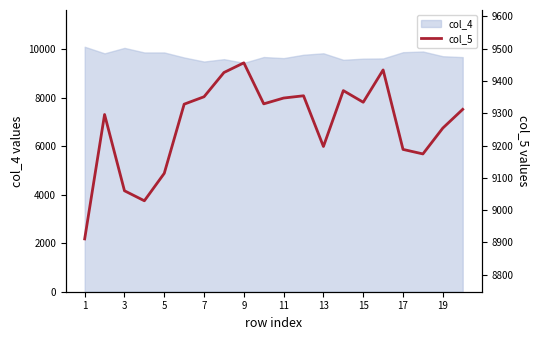

The chart shows a value of 4304 at 19. True or false?

False